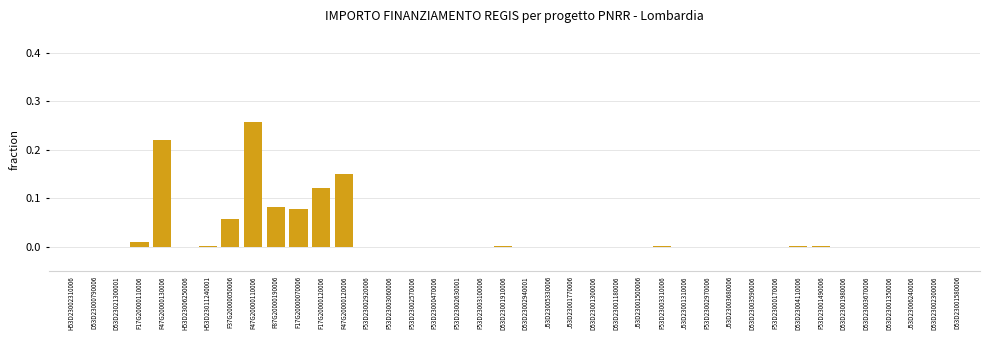

Is it true that the value at D53D23001980006 is 0.0?

True